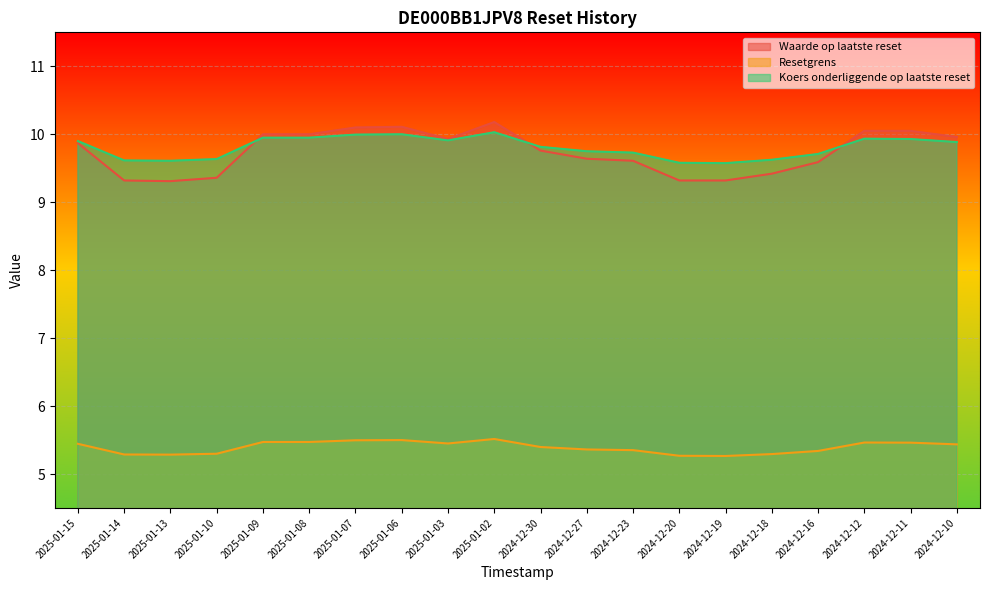

At which label is Resetgrens closest to 5?

2024-12-19